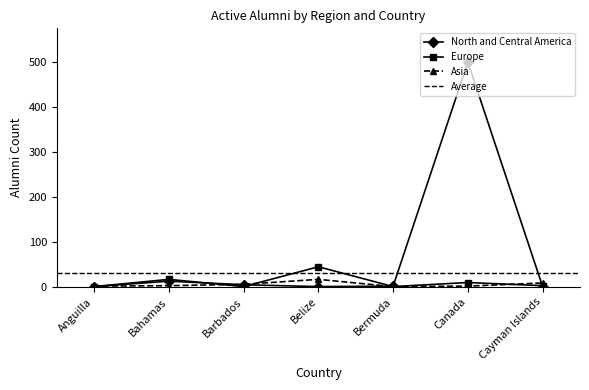

True or false: Europe has more than 0 interior local peaks.

True